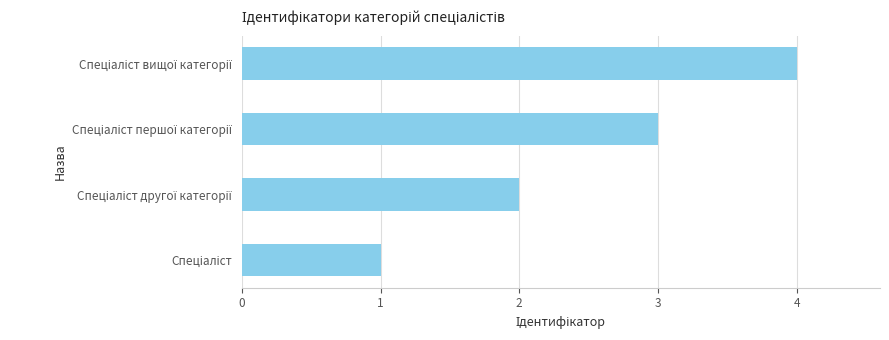

How many data points does each series have?

4